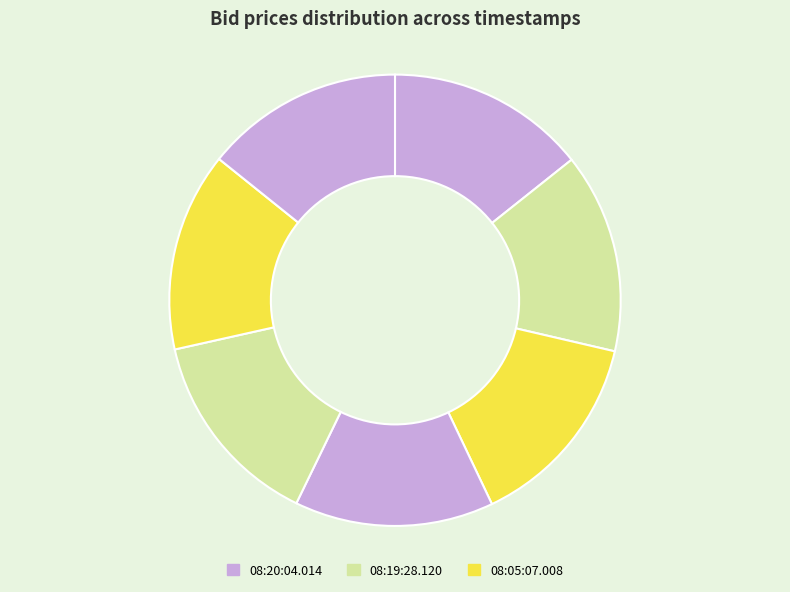

What is the largest slice in the pie chart?

08:19:28.120